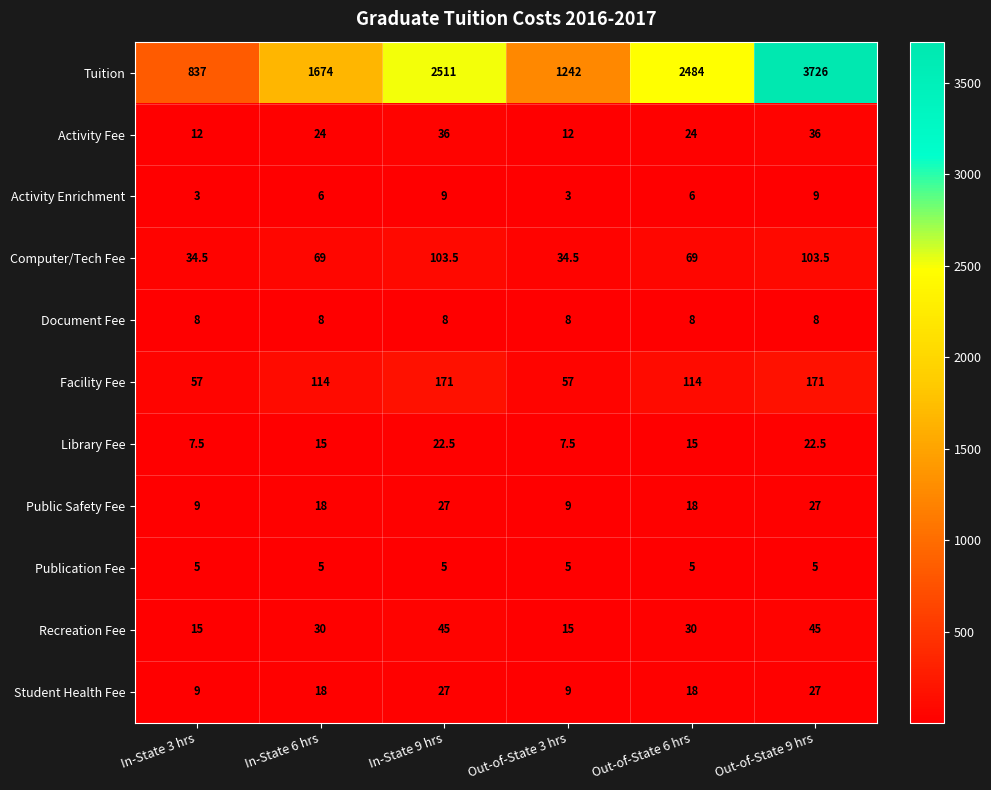

What is the sum of the Computer/Tech Fee values at In-State 3 hrs and Out-of-State 3 hrs?

69.0